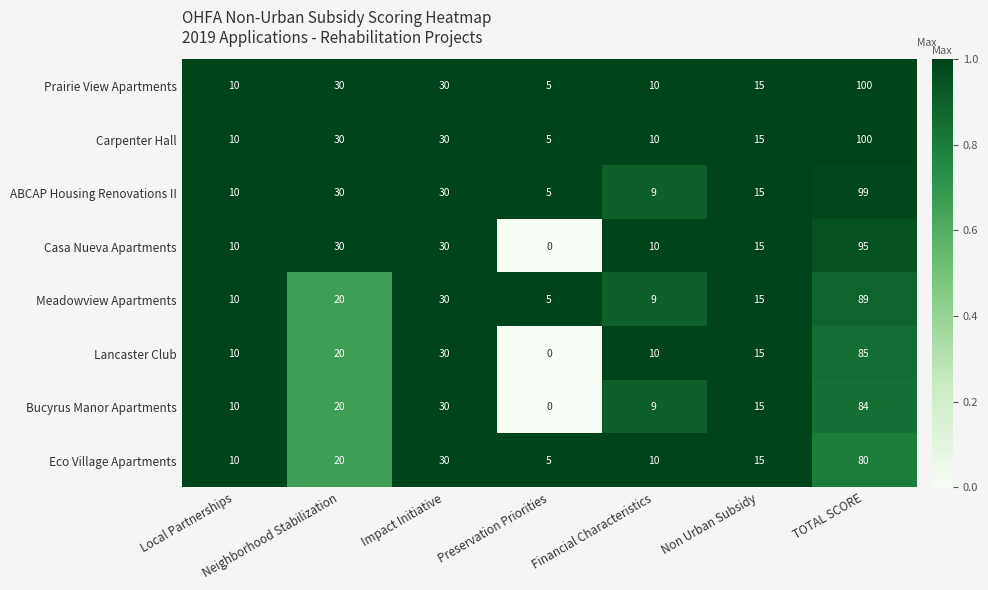

What is the total value across all series at Impact Initiative?

240